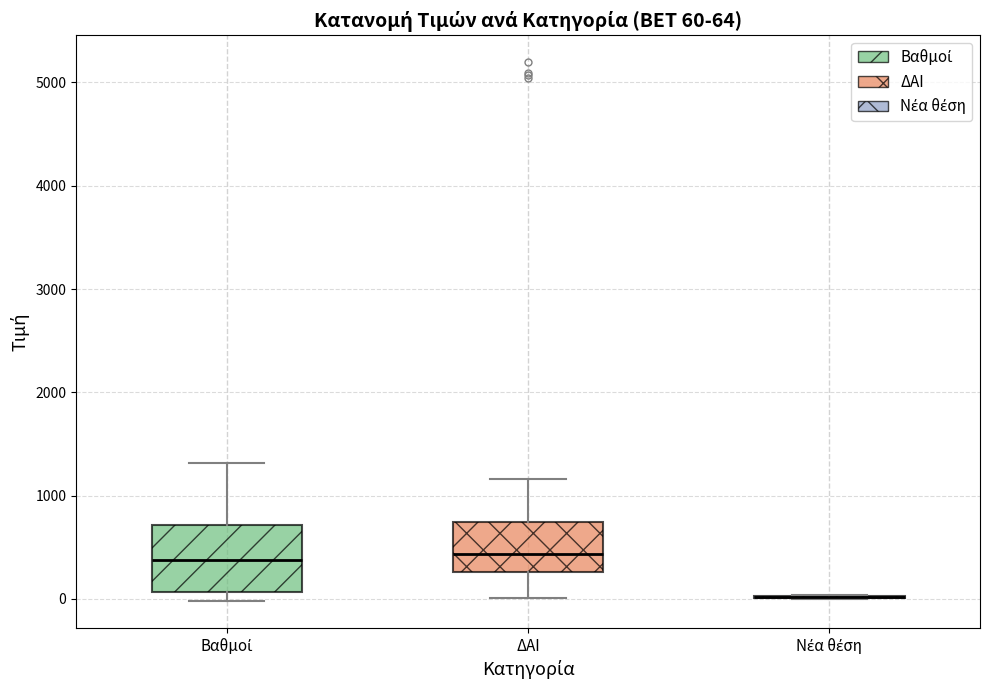

Comparing the boxes themselves (not the whiskers), which one is the tallest?

Βαθμοί